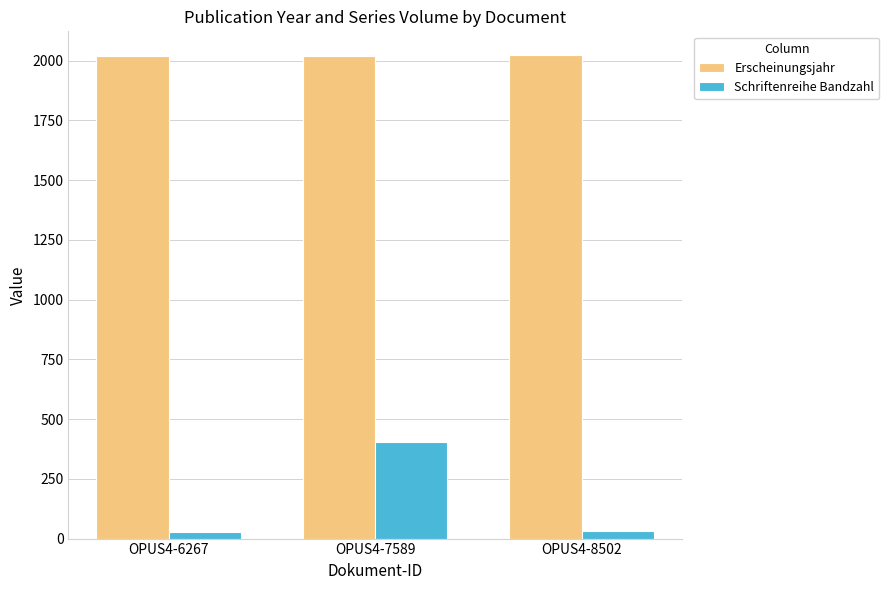

The Schriftenreihe Bandzahl series shows 406 at OPUS4-7589. True or false?

True